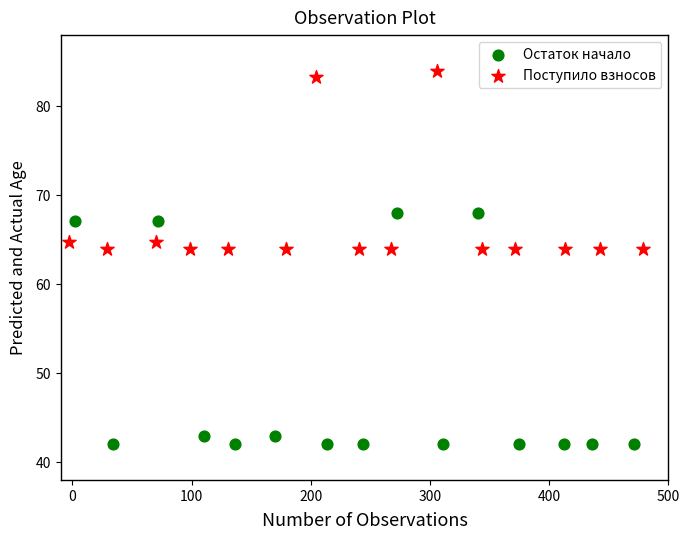

Which series has the largest Y range (max minus min)?

Остаток начало